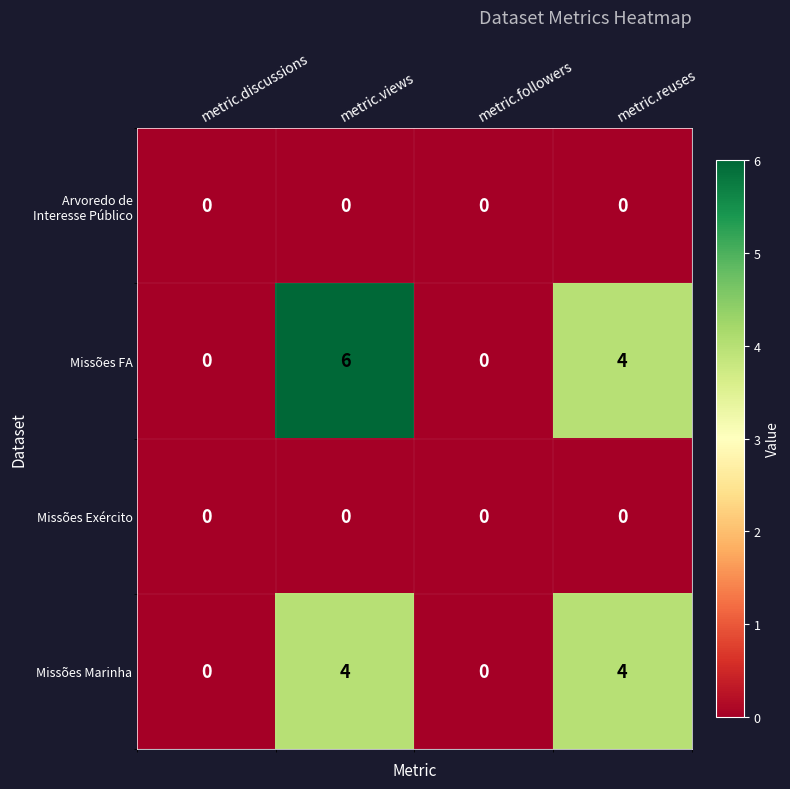

What value does the Missões Marinha series have at metric.reuses?

4